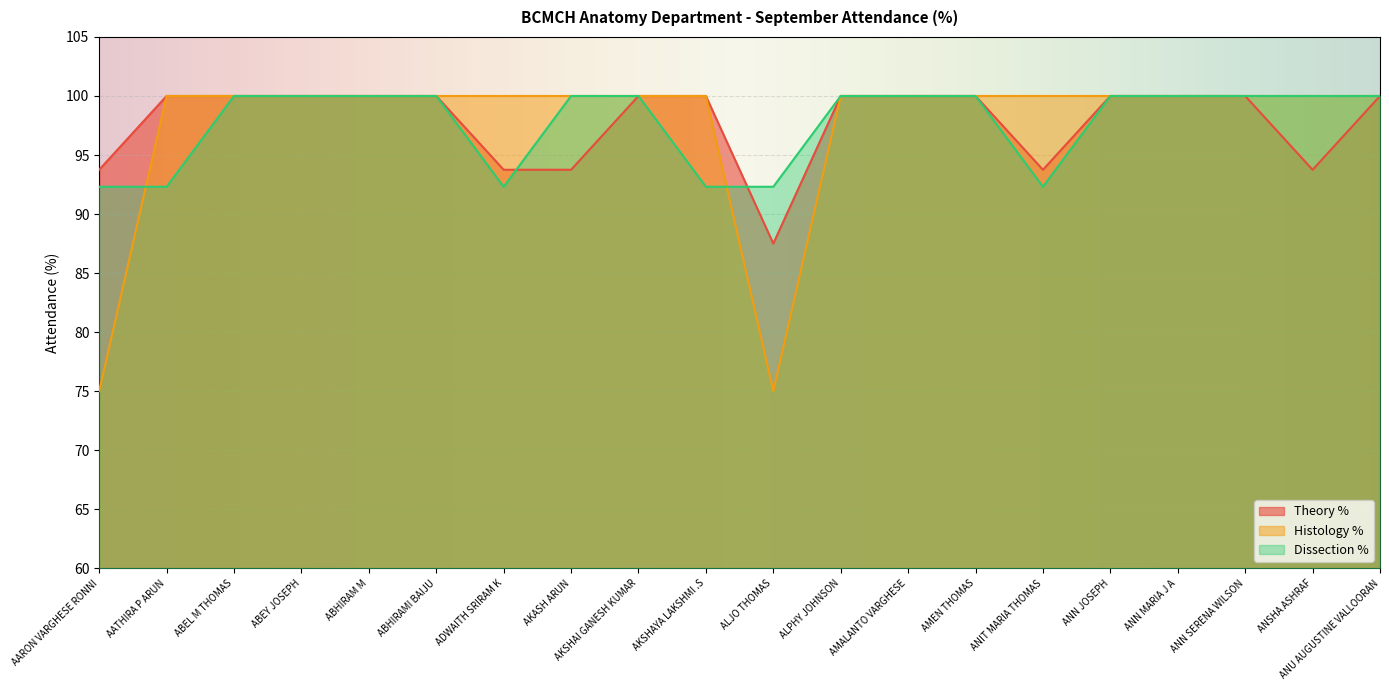

Between ALPHY JOHNSON and ANSHA ASHRAF, which series saw the biggest shift?

Theory %